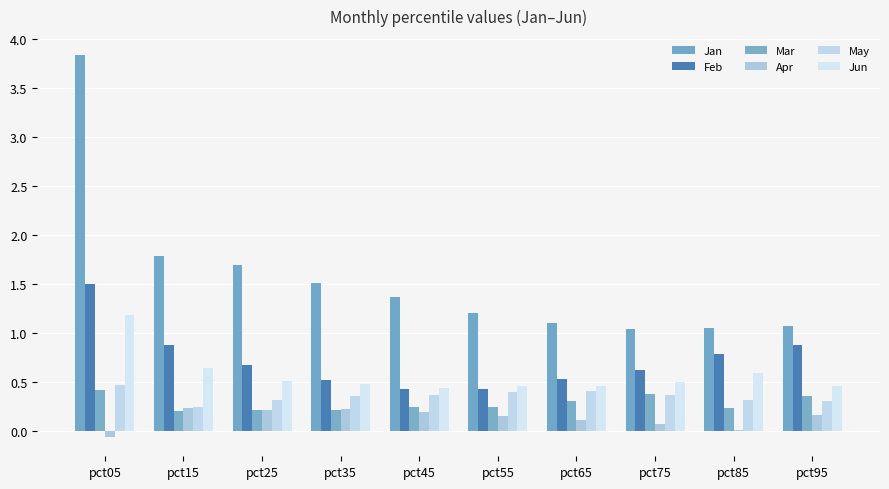

List the series in order of their peak value, highest first.

Jan, Feb, Jun, May, Mar, Apr